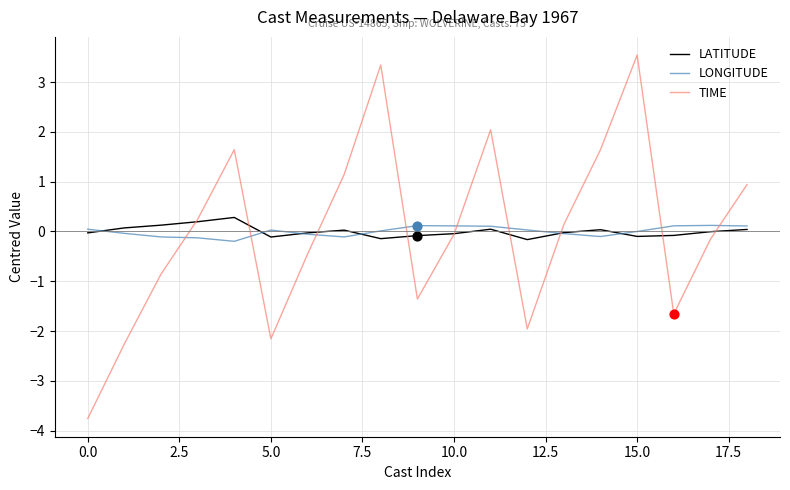

Which series has the widest spread of values?

TIME